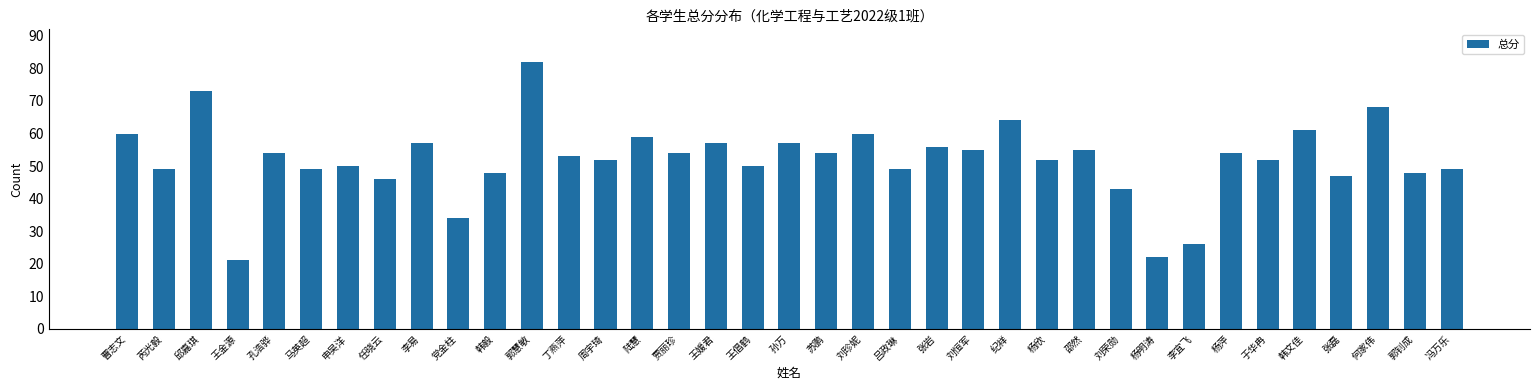

Between 张岩 and 纪祥, which is larger?

纪祥